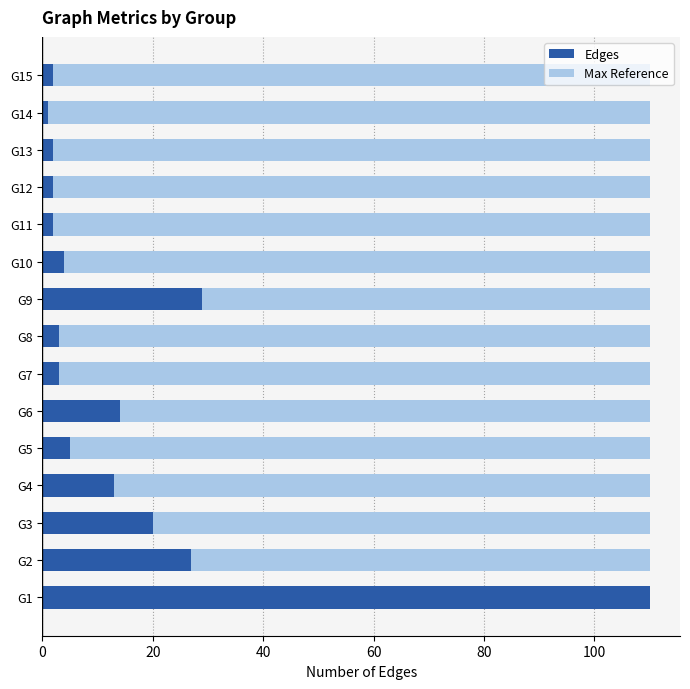

Which series has the largest range (max minus min)?

Edges